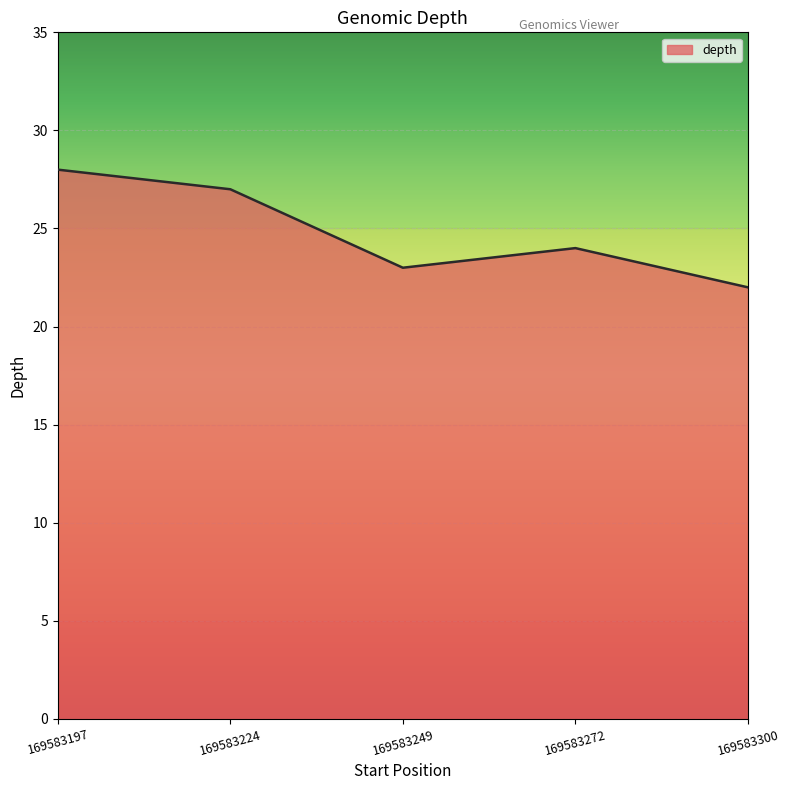

How many lines are shown in the chart?

1